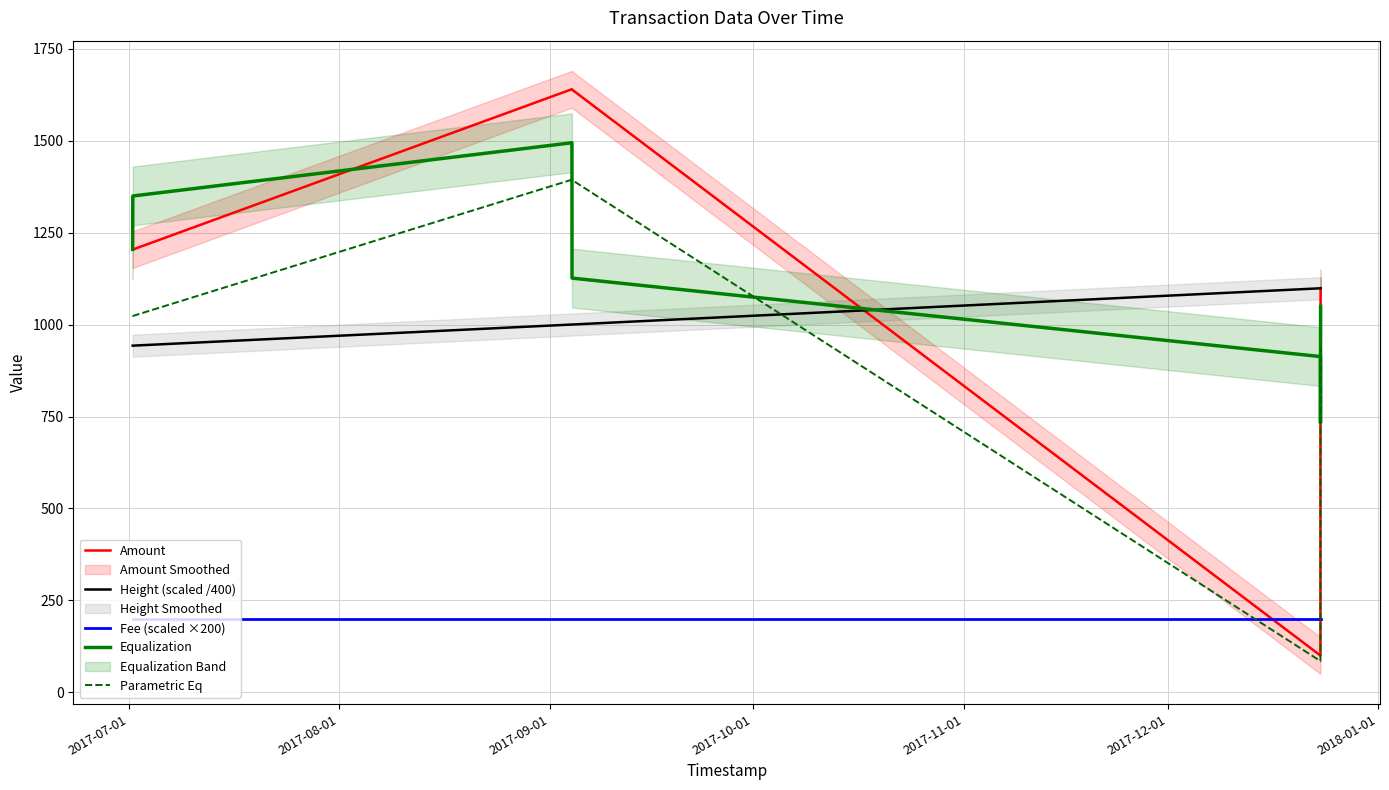

After their last crossing, which series has the higher values: Parametric Eq or Fee (scaled ×200)?

Parametric Eq